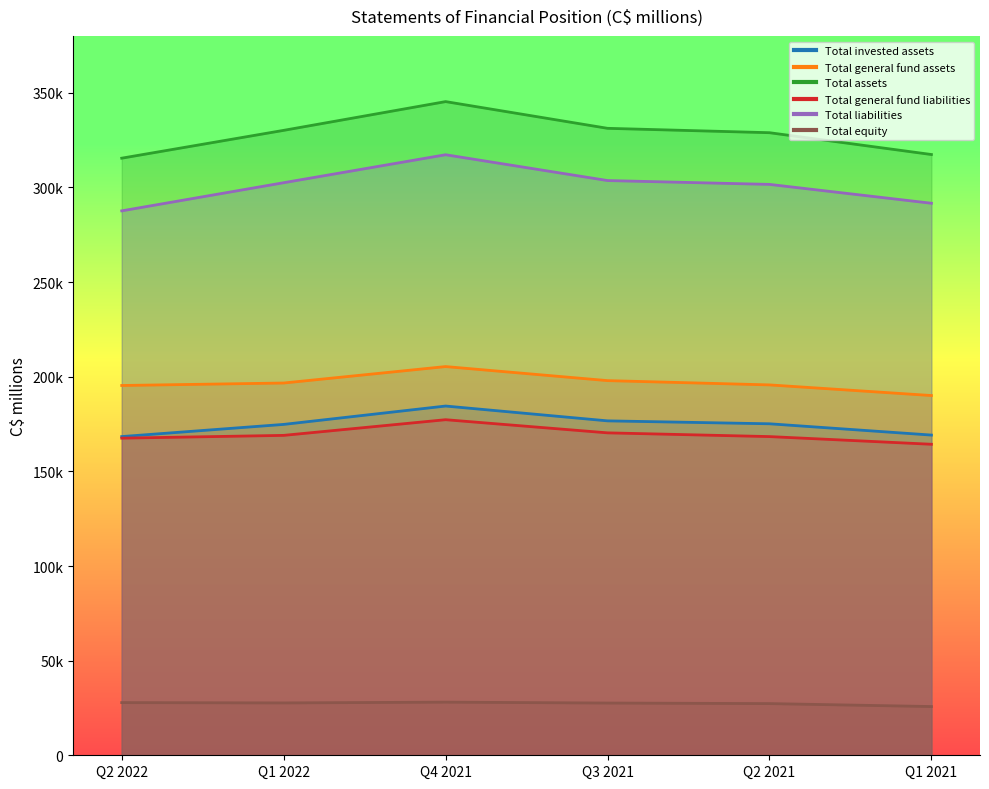

Where does the Total equity series first go above 27664?

Q2 2022